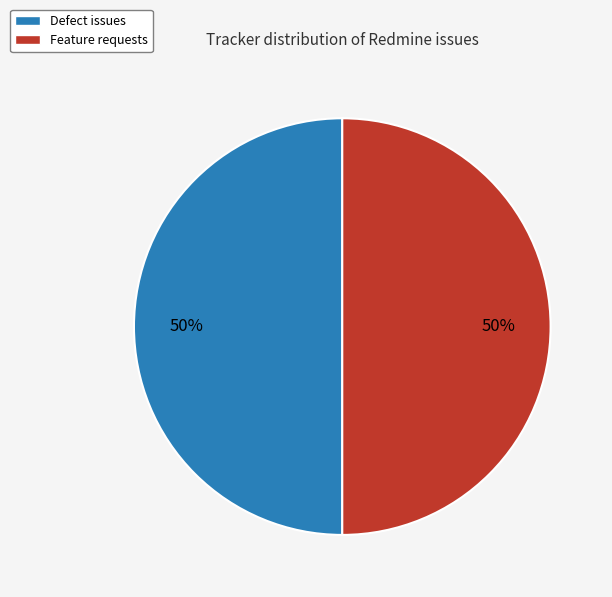

What is the ratio of the value at Defect issues to the value at Feature requests?

1.0